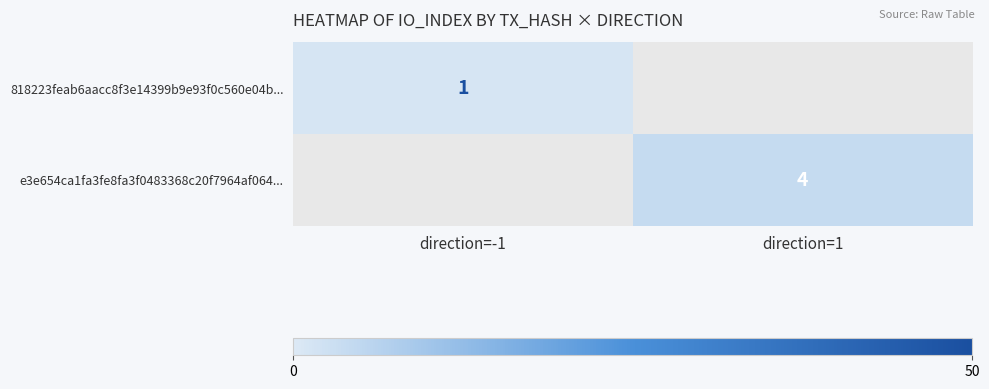

Which has a higher value, direction=-1 or direction=1?

direction=1